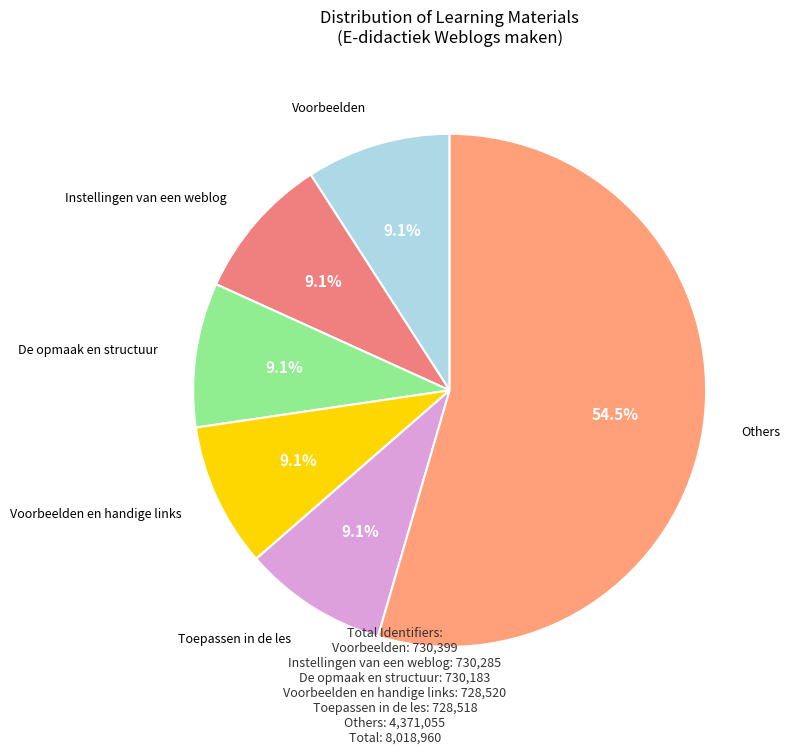

How many slices are in this pie chart?

6